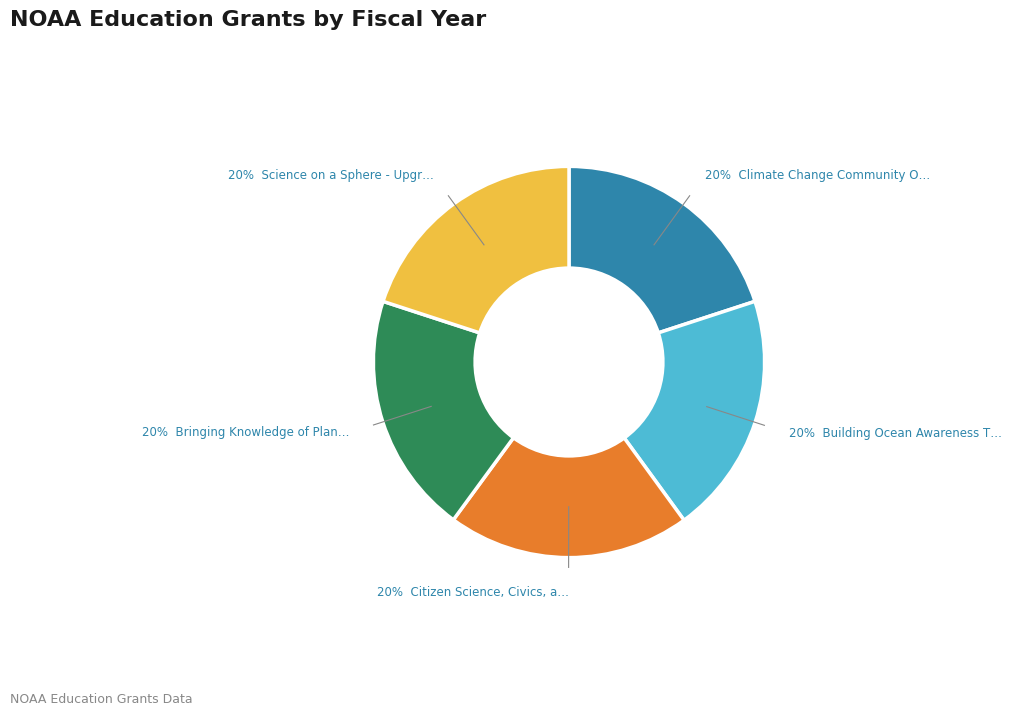

Is there a majority slice in this chart?

No